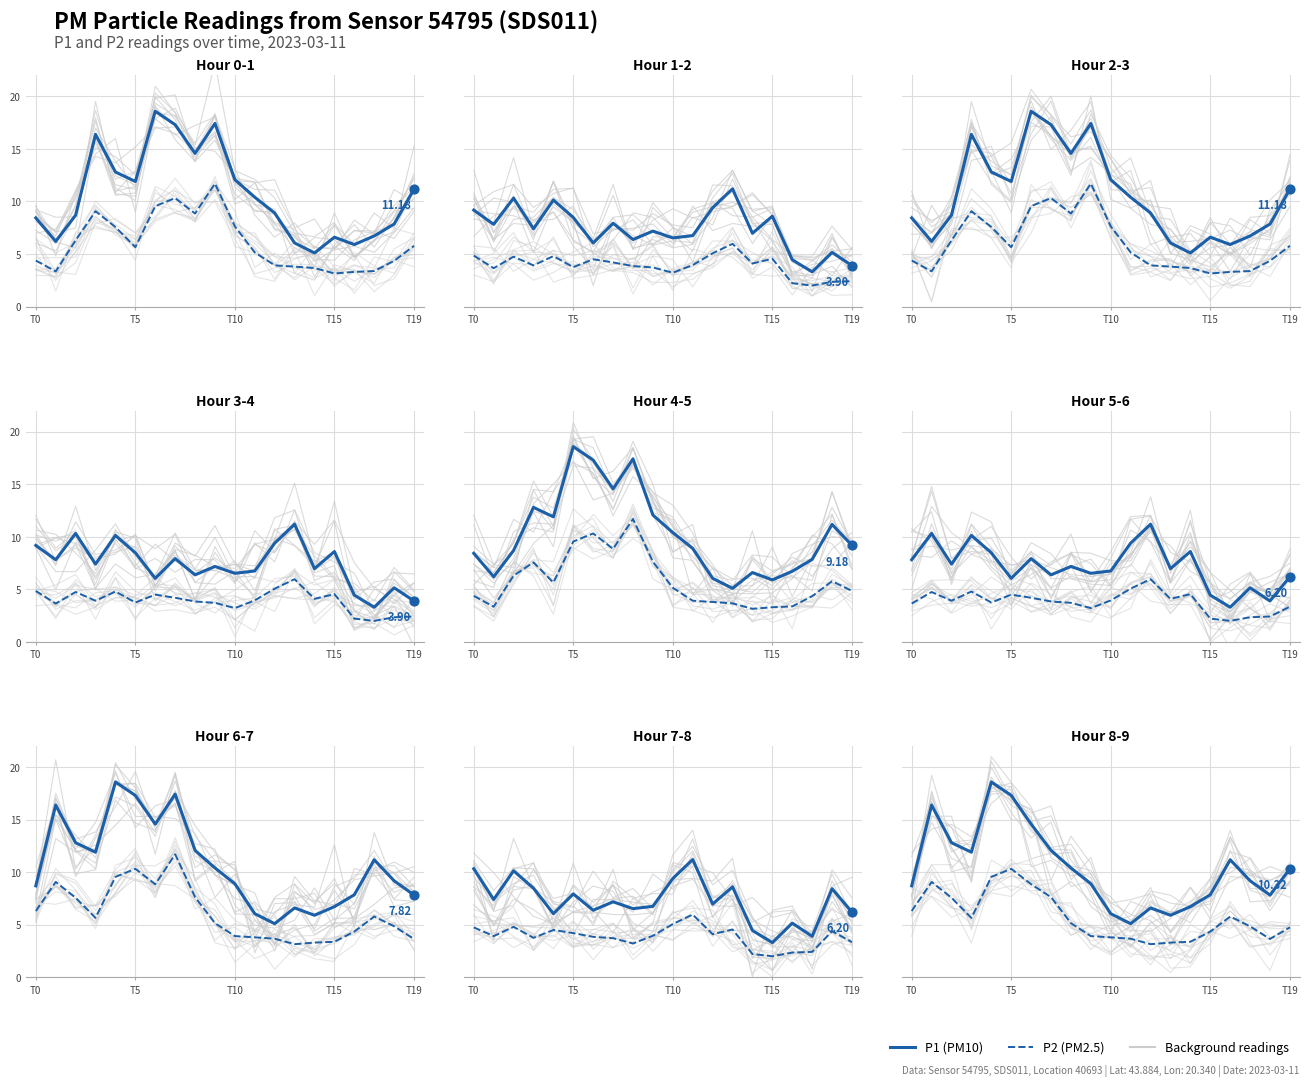

What is the total value across all series at 13?

9.2